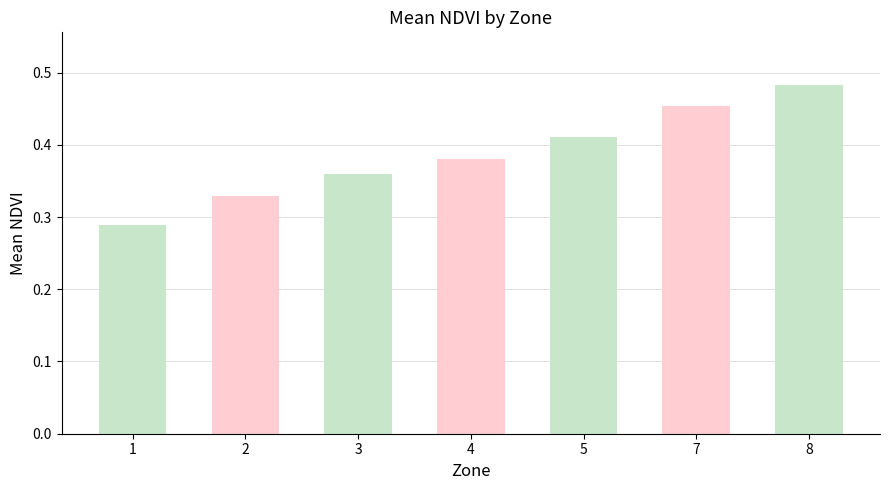

Is it true that the value at 1 is 0.4?

False